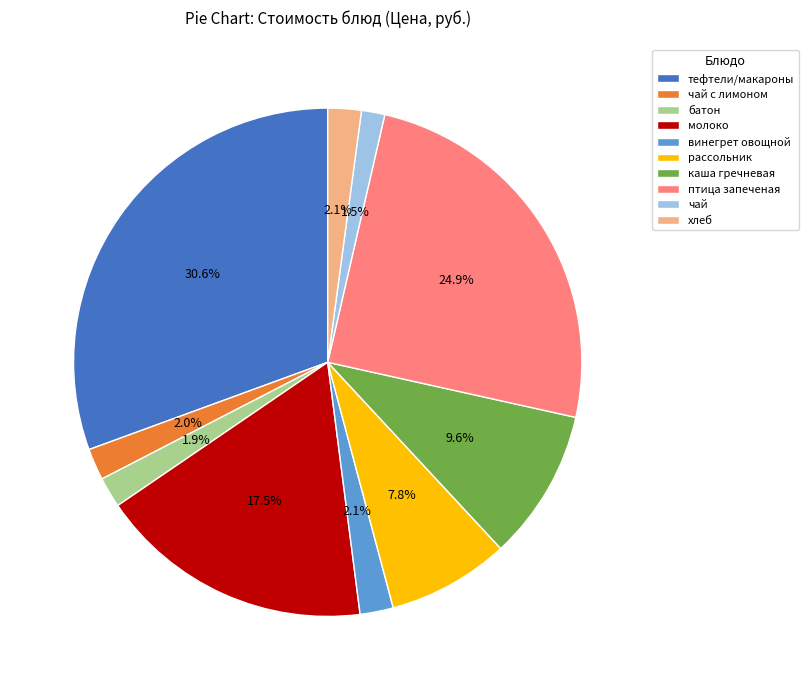

Which has a higher value, рассольник or чай с лимоном?

рассольник